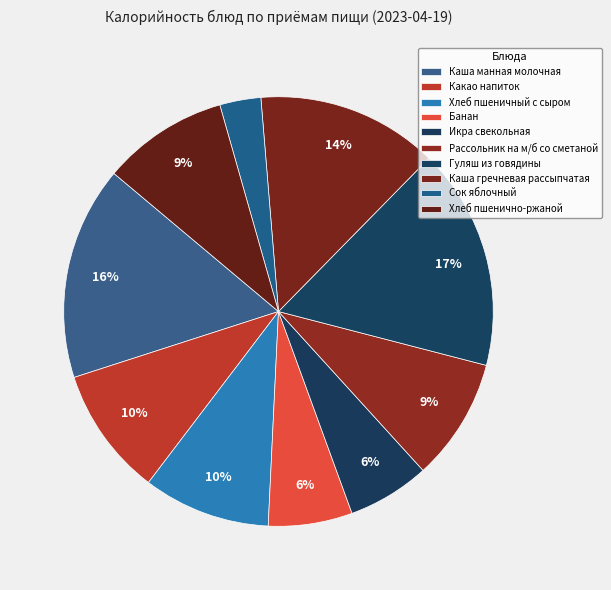

How many segments does this pie chart have?

10